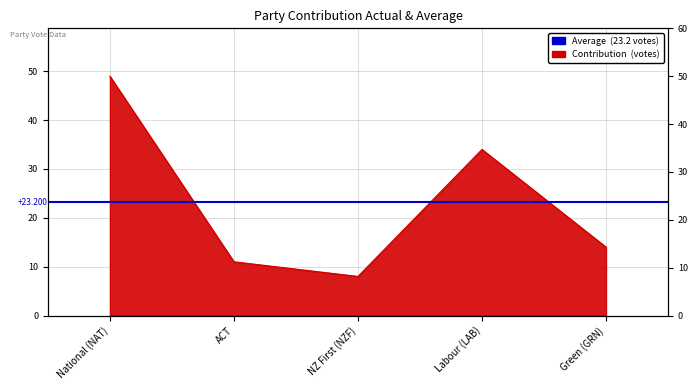

How many lines are shown in the chart?

1